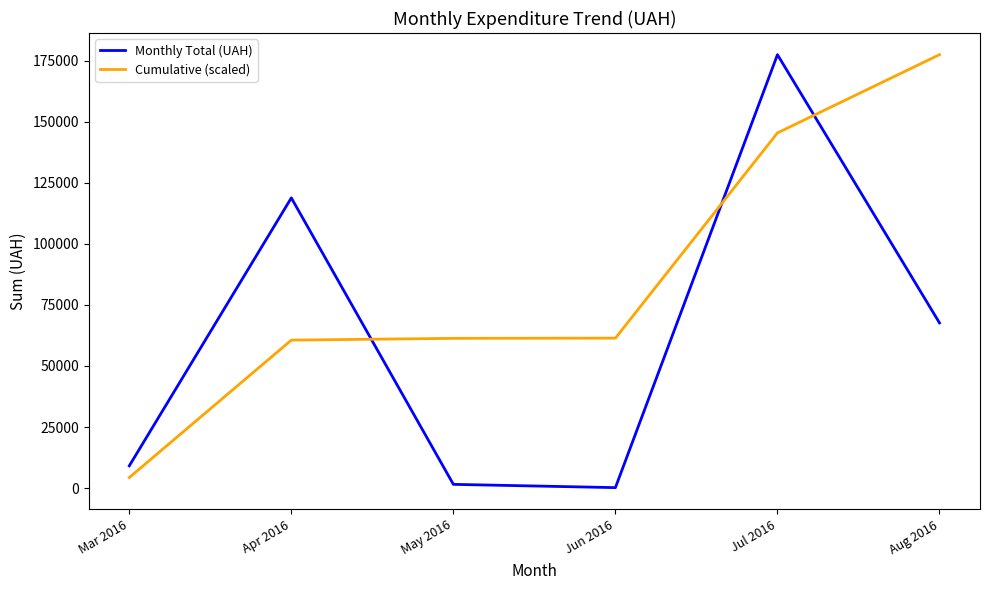

The Cumulative (scaled) series shows 83436.2 at May 2016. True or false?

False